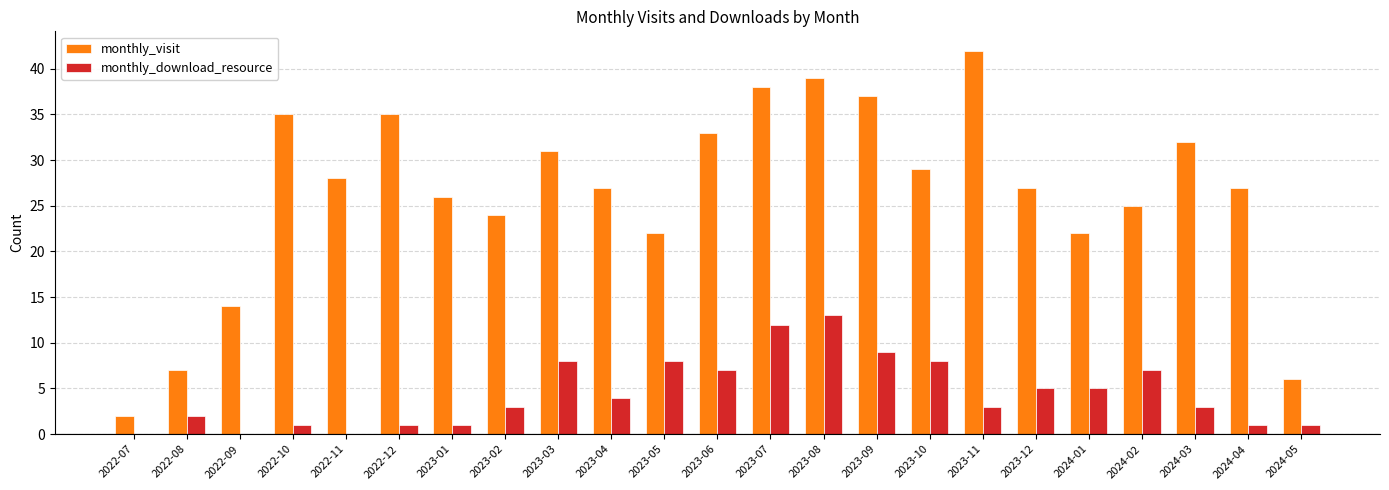

What is the average value of the monthly_download_resource series?

4